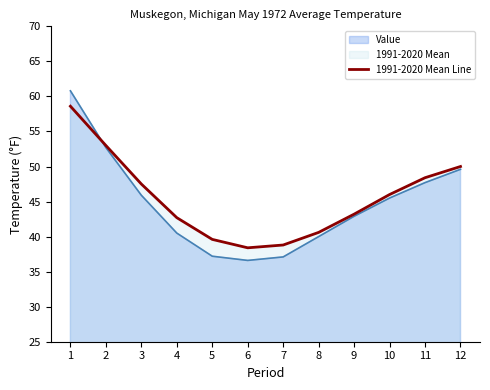

Between 9 and 2, which is larger?

2